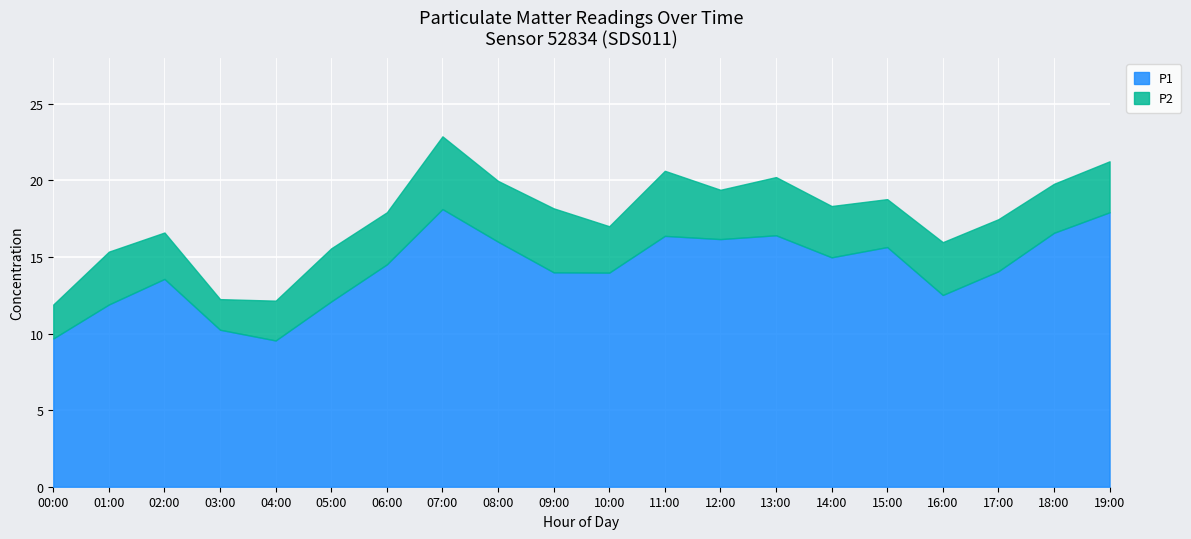

What is the difference between the second highest and second lowest values?

8.2